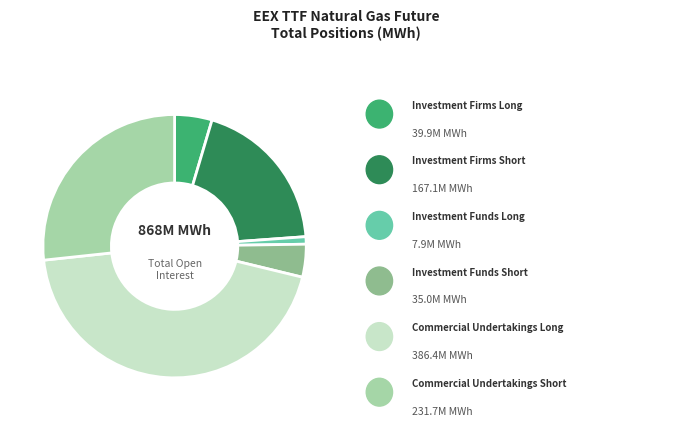

Is there a majority slice in this chart?

No